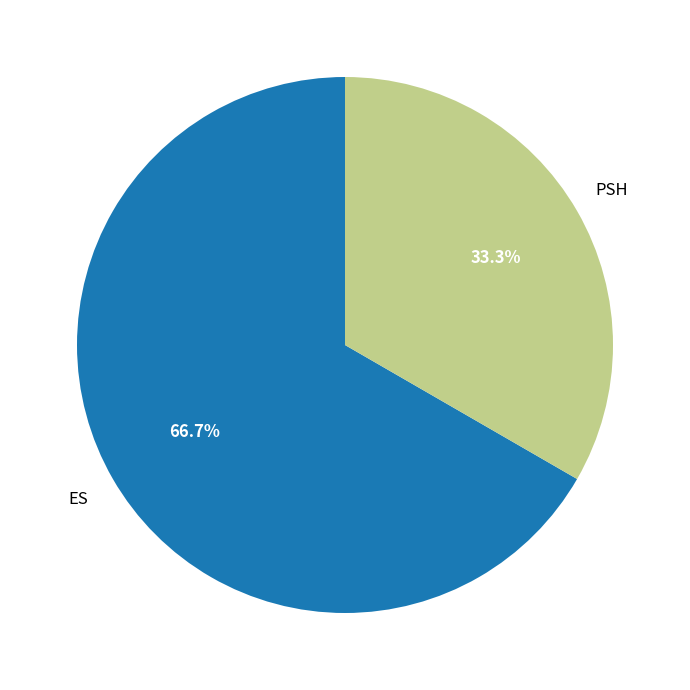

Is there a majority slice in this chart?

Yes